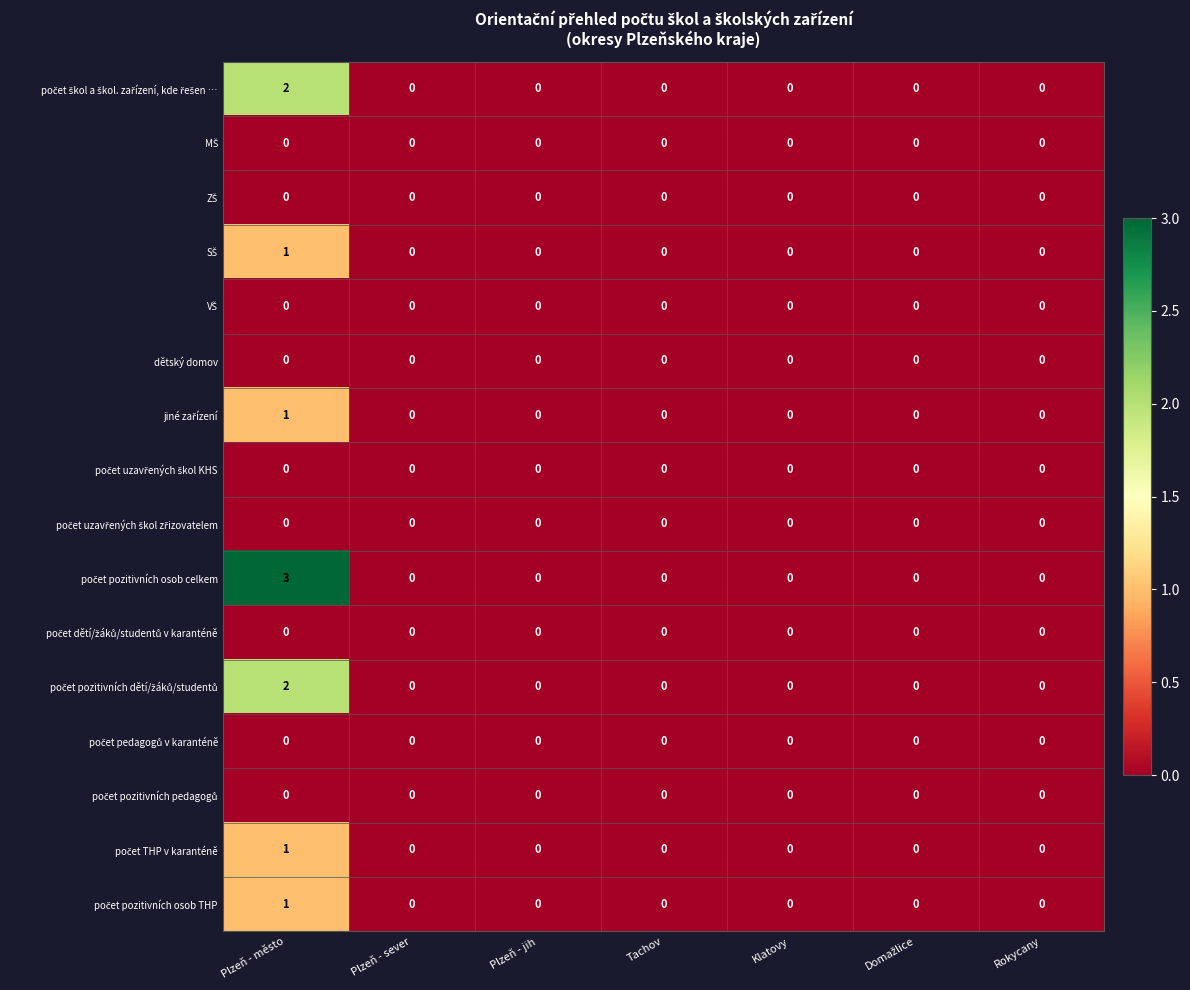

How many categories are shown in the chart?

7